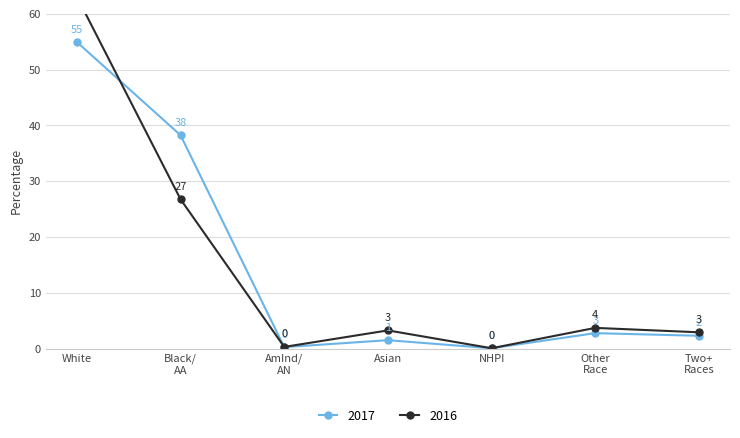

At which label does 2017 first exceed 2?

White